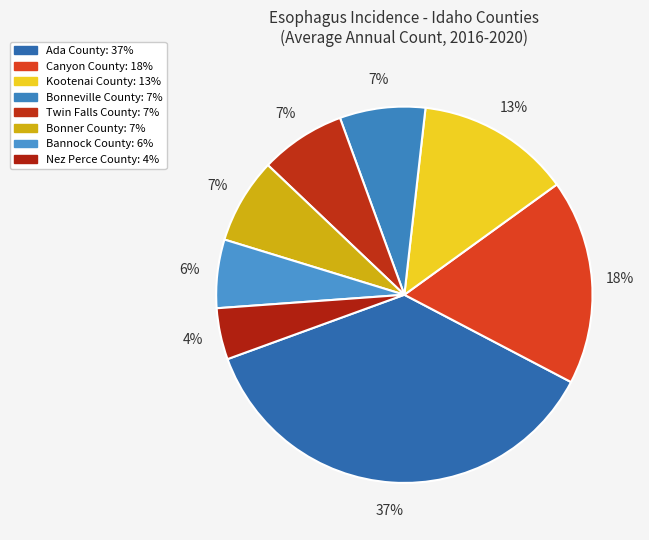

How many segments does this pie chart have?

8